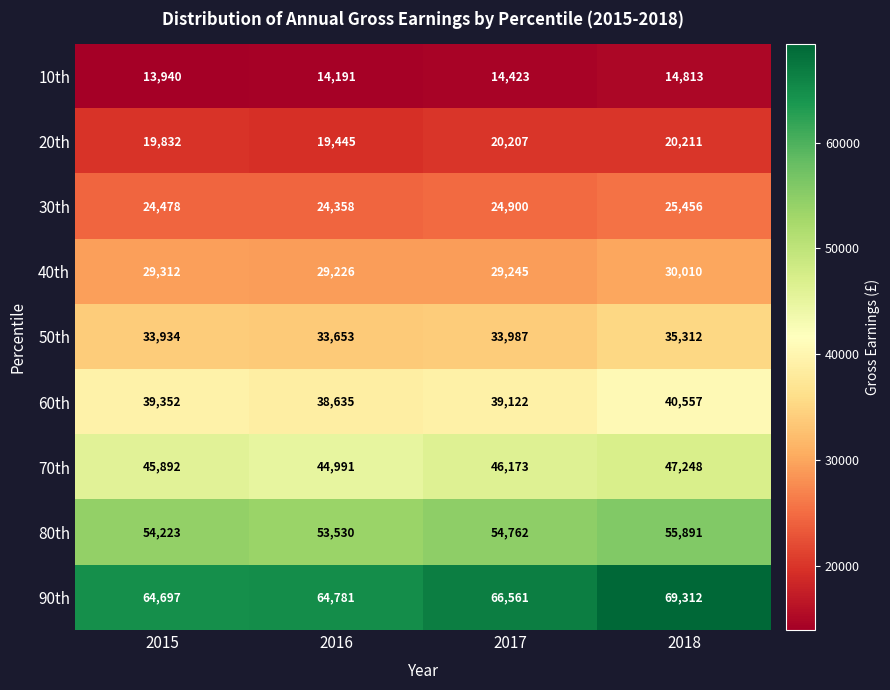

What is the maximum value shown in the chart?

69312